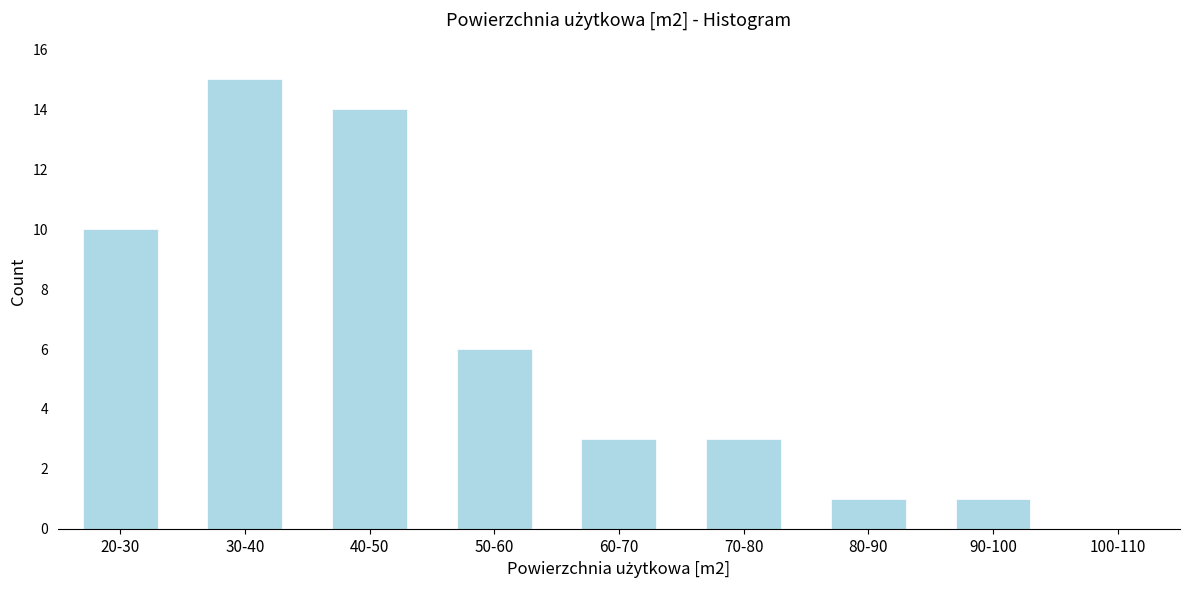

Reading left to right, transcribe all the data shown in this chart.

20-30=10	30-40=15	40-50=14	50-60=6	60-70=3	70-80=3	80-90=1	90-100=1	100-110=0